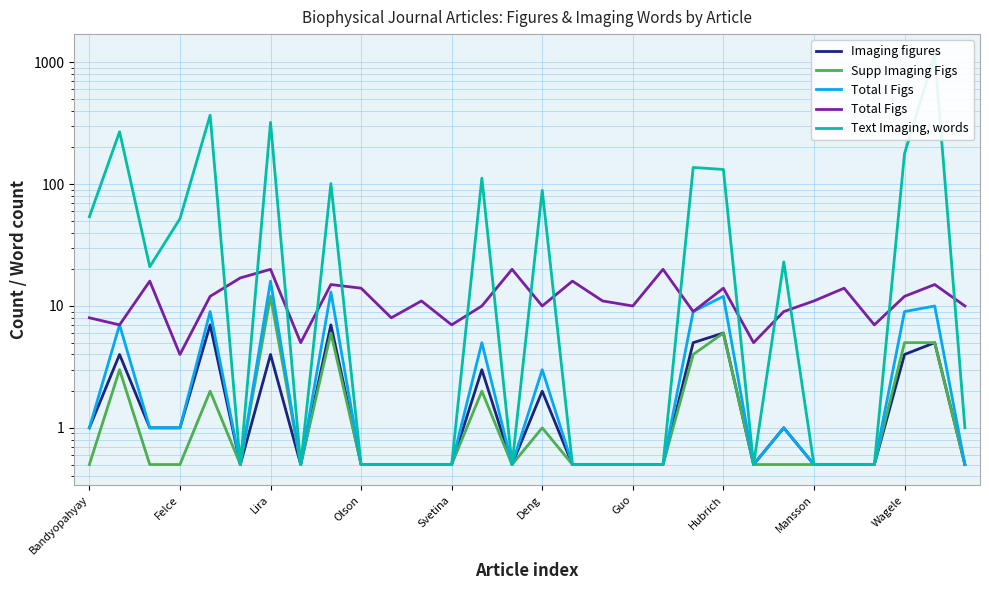

Reading right to left, list all the values displayed in this chart.

Imaging figures: 0.5	5.0	4.0	0.5	0.5	0.5	1.0	0.5	6.0	5.0	0.5	0.5	0.5	0.5	2.0	0.5	3.0	0.5	0.5	0.5	0.5	7.0	0.5	4.0	0.5	7.0	1.0	1.0	4.0	1.0
Supp Imaging Figs: 0.5	5.0	5.0	0.5	0.5	0.5	0.5	0.5	6.0	4.0	0.5	0.5	0.5	0.5	1.0	0.5	2.0	0.5	0.5	0.5	0.5	6.0	0.5	12.0	0.5	2.0	0.5	0.5	3.0	0.5
Total I Figs: 0.5	10.0	9.0	0.5	0.5	0.5	1.0	0.5	12.0	9.0	0.5	0.5	0.5	0.5	3.0	0.5	5.0	0.5	0.5	0.5	0.5	13.0	0.5	16.0	0.5	9.0	1.0	1.0	7.0	1.0
Total Figs: 10.0	15.0	12.0	7.0	14.0	11.0	9.0	5.0	14.0	9.0	20.0	10.0	11.0	16.0	10.0	20.0	10.0	7.0	11.0	8.0	14.0	15.0	5.0	20.0	17.0	12.0	4.0	16.0	7.0	8.0
Text Imaging, words: 1.0	1156.0	178.0	0.5	0.5	0.5	23.0	0.5	132.0	137.0	0.5	0.5	0.5	0.5	89.0	0.5	112.0	0.5	0.5	0.5	0.5	101.0	0.5	321.0	0.5	368.0	52.0	21.0	269.0	54.0